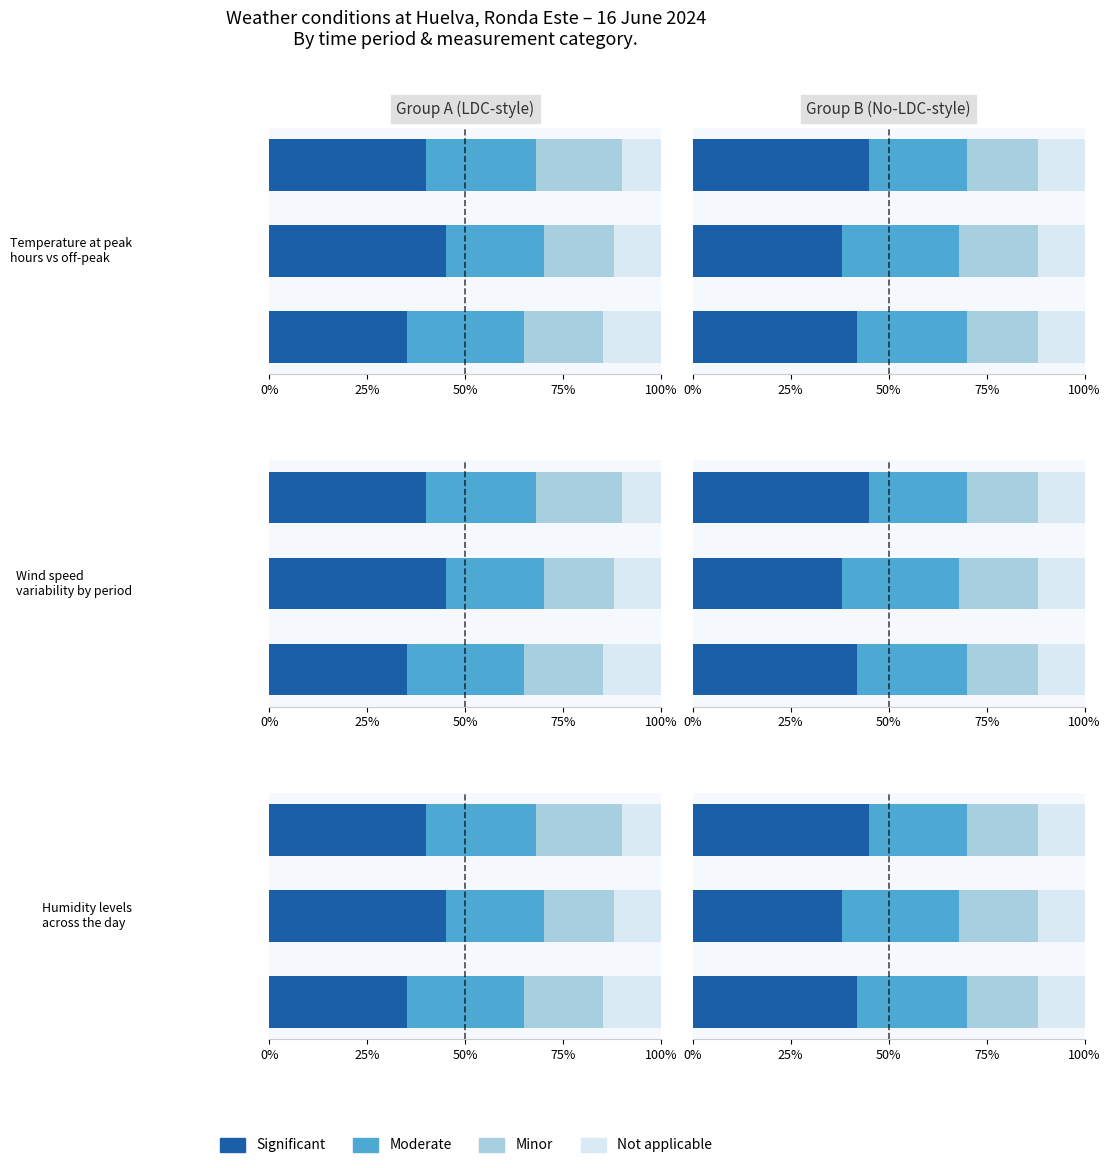

What are all the series names shown in the legend?

Significant, Moderate, Minor, Not applicable